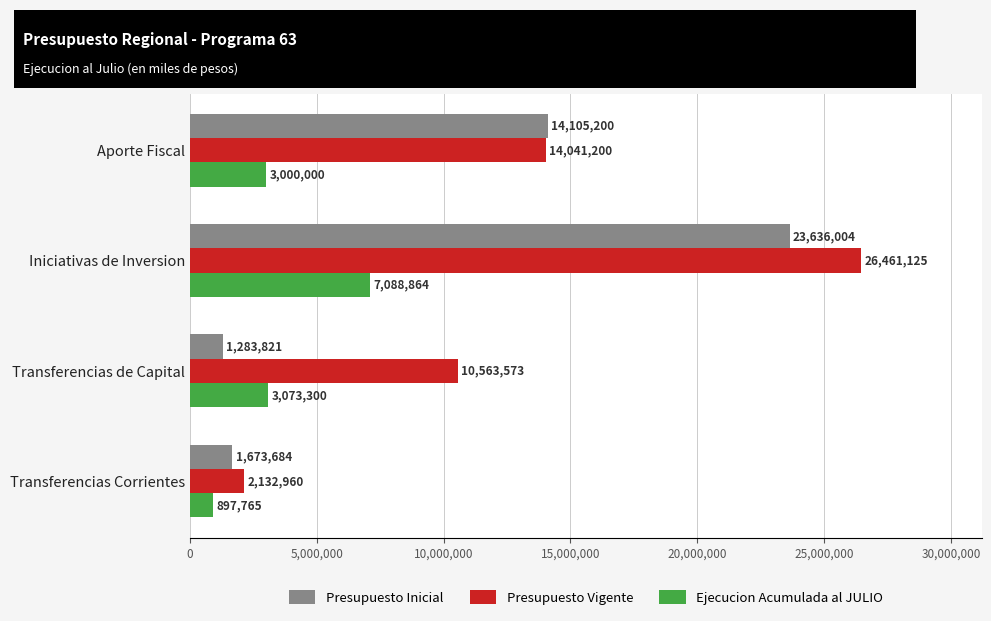

What is the spread (max minus min) of values at Transferencias Corrientes?

1235195